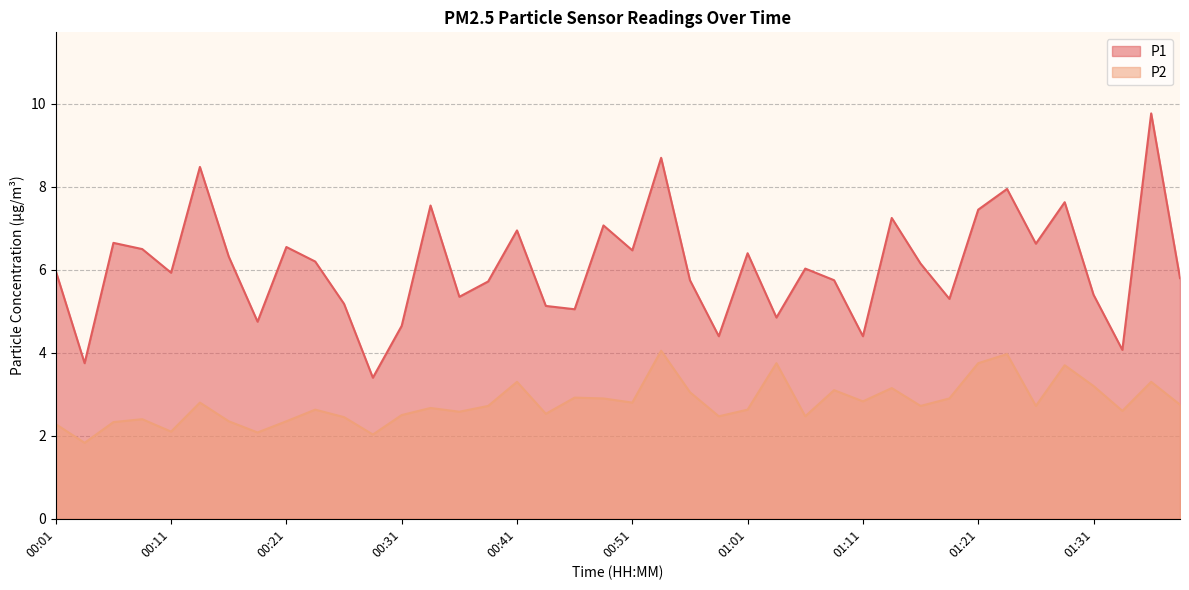

True or false: P2 and P1 cross at least once.

False